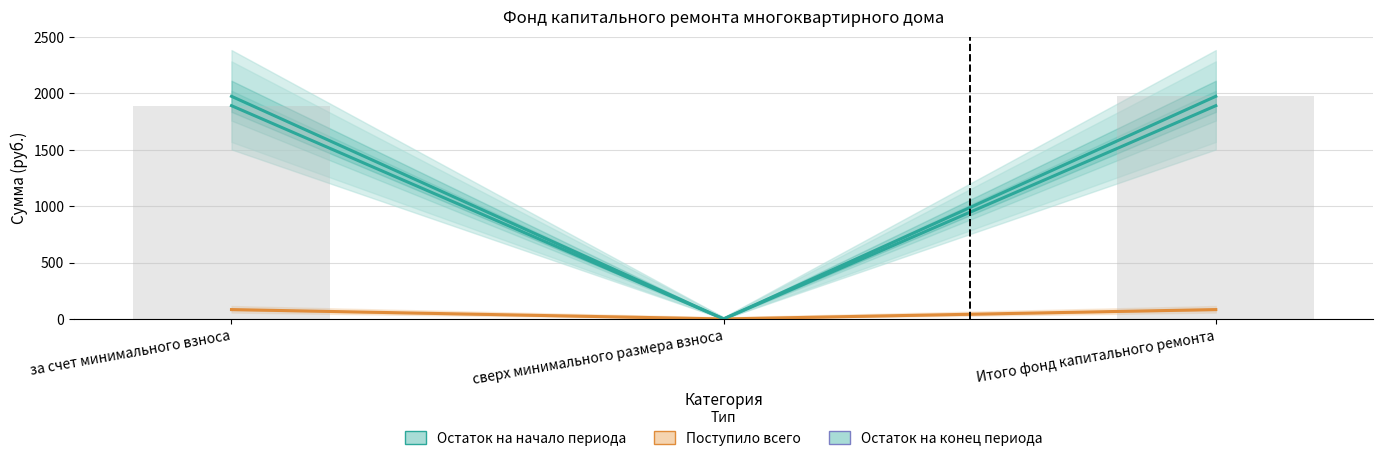

Rank the categories by Остаток на конец периода value from highest to lowest.

за счет минимального взноса, Итого фонд капитального ремонта, сверх минимального размера взноса